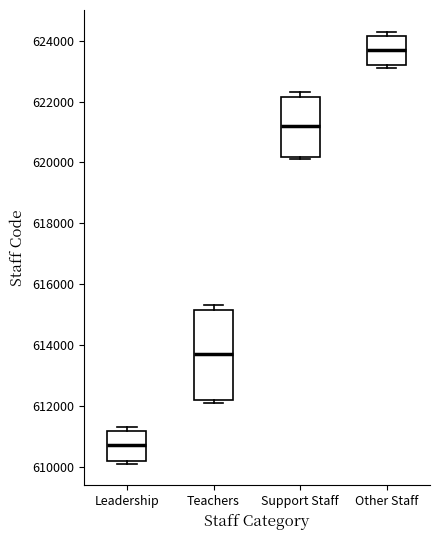

Reading left to right, read every box against the y-axis: the position of its median line, the range the box covers, and the ends of its whiskers. The values are not printed on the chart, so give them approximately, as read against the axis.

Leadership: median 610800, box 610200 to 611200, whiskers 610200 (just below the box's lower edge) to 611400
Teachers: median 613800, box 612200 to 615200, whiskers 612200 (just below the box's lower edge) to 615400
Support Staff: median 621200, box 620200 to 622200, whiskers 620200 (just below the box's lower edge) to 622400
Other Staff: median 623800, box 623200 to 624200, whiskers 623200 (just below the box's lower edge) to 624400